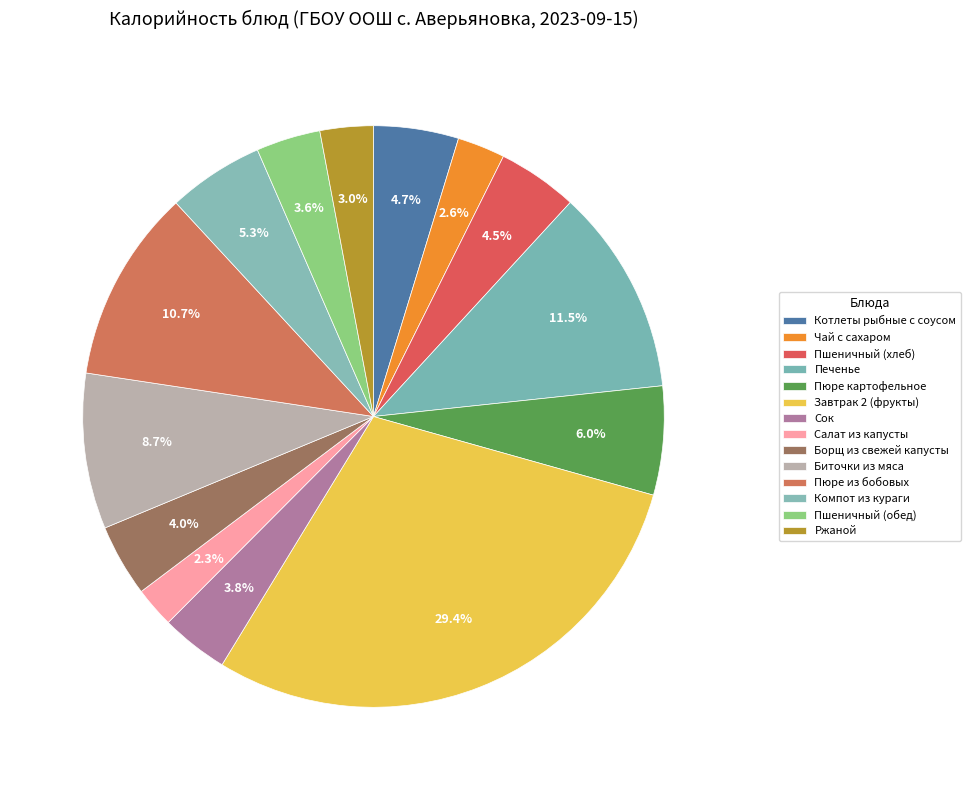

Count the number of slices in the pie.

14